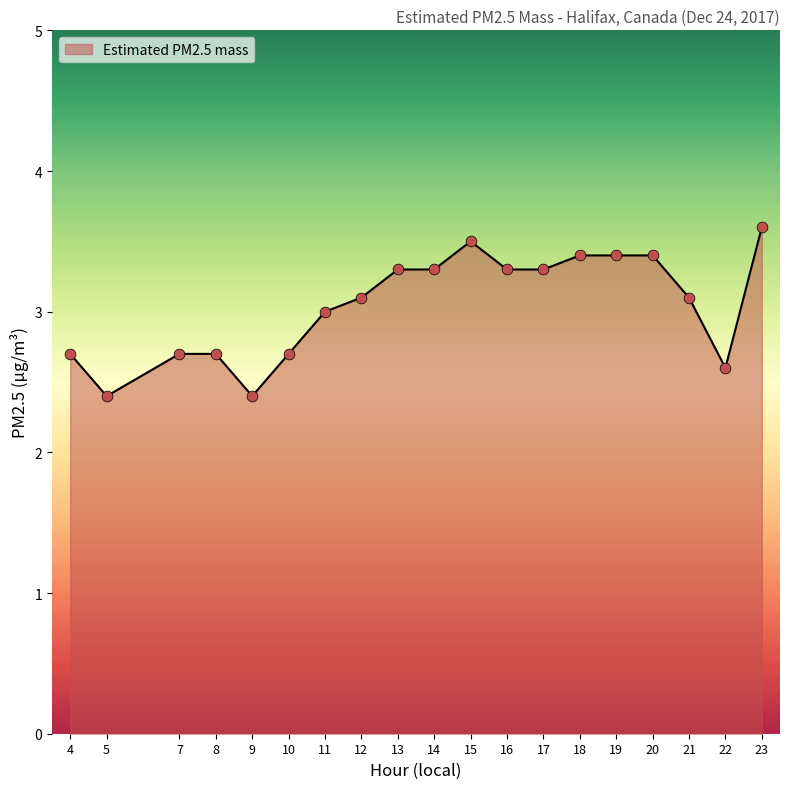

Which has a higher value, 19 or 12?

19